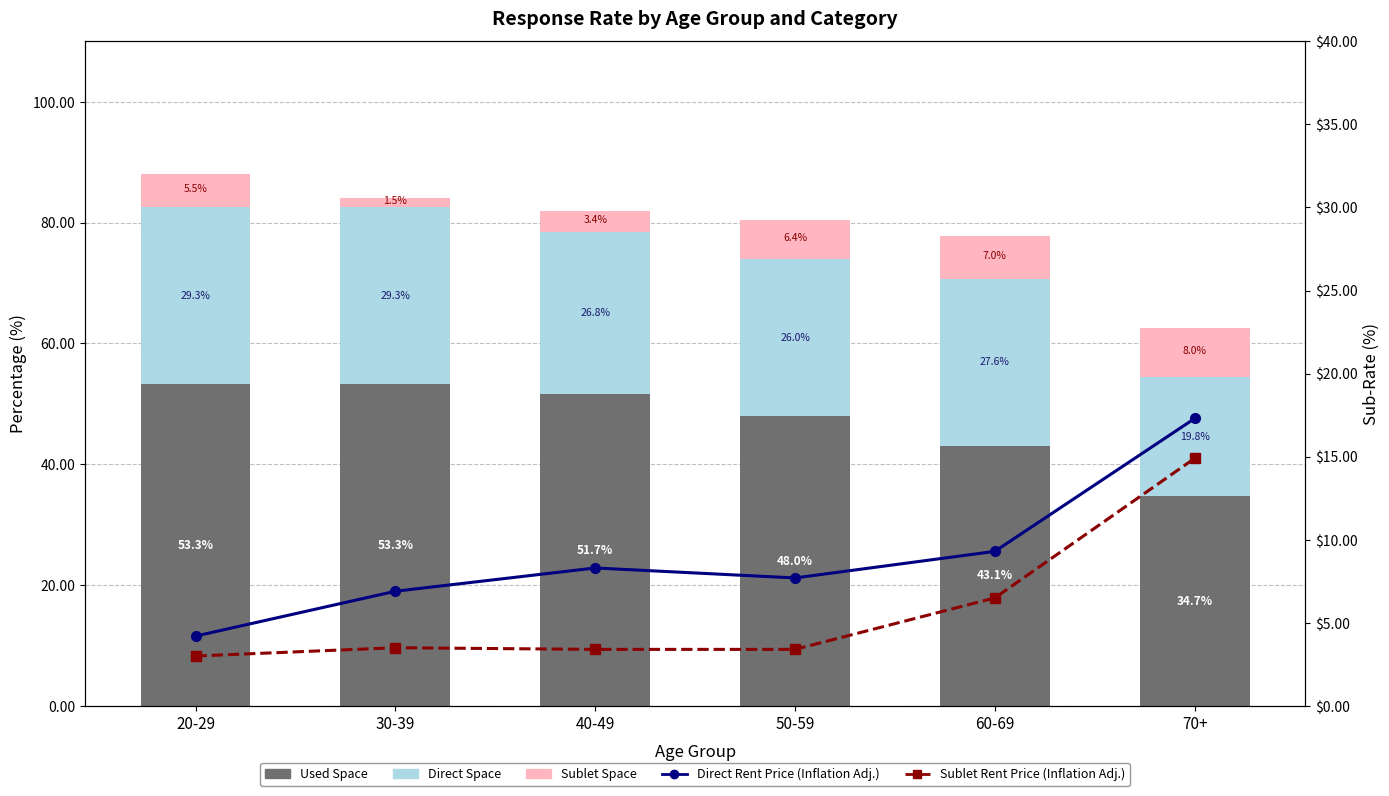

Is it true that Direct Space equals 27.6 at 60-69?

True